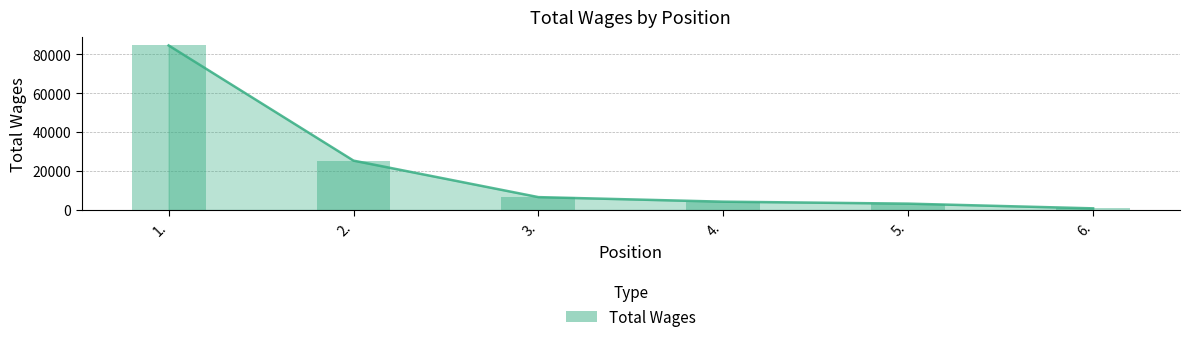

What is the difference between the values at 3. and 2.?

18765